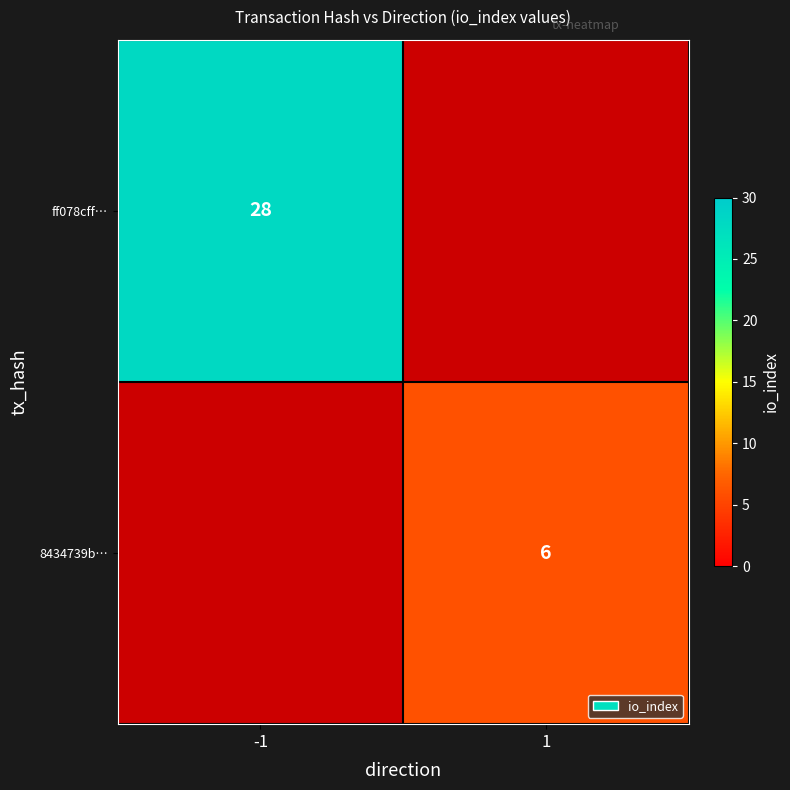

Is it true that ff078cff… equals 45 at -1?

False